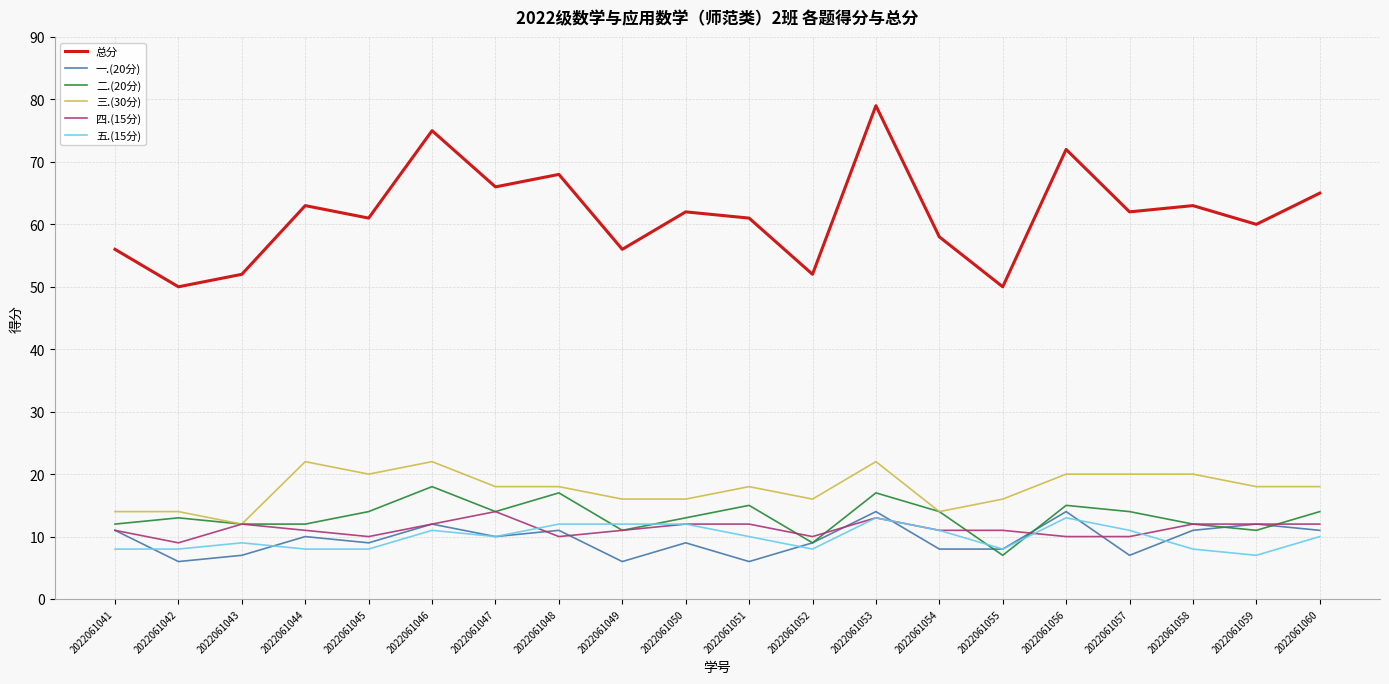

At which category does 四.(15分) reach its first local valley?

2022061042